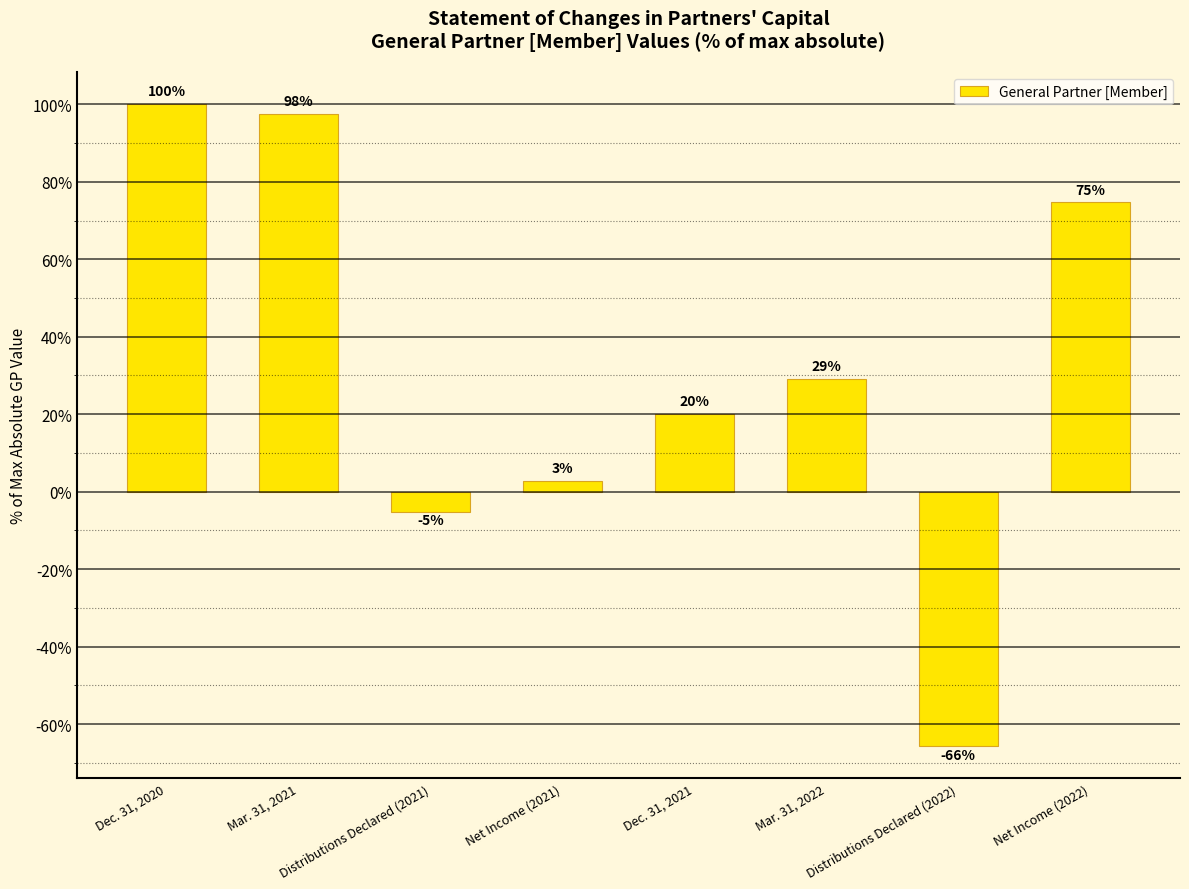

Which label corresponds to the smallest value in the chart?

Distributions Declared (2022)